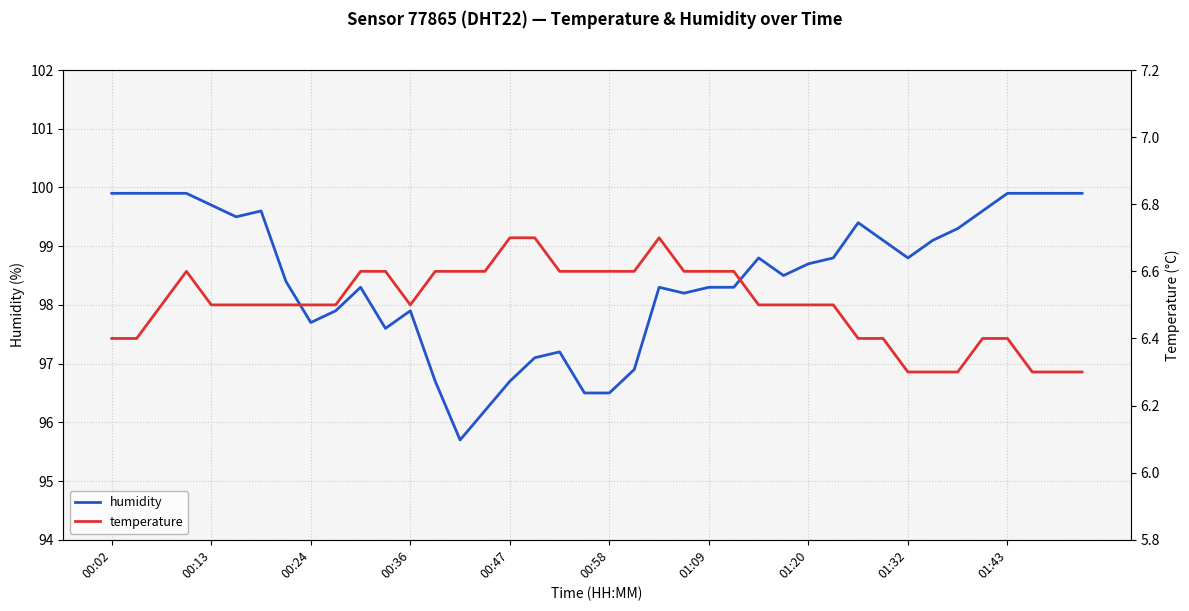

What is the average value of the temperature series?

6.5